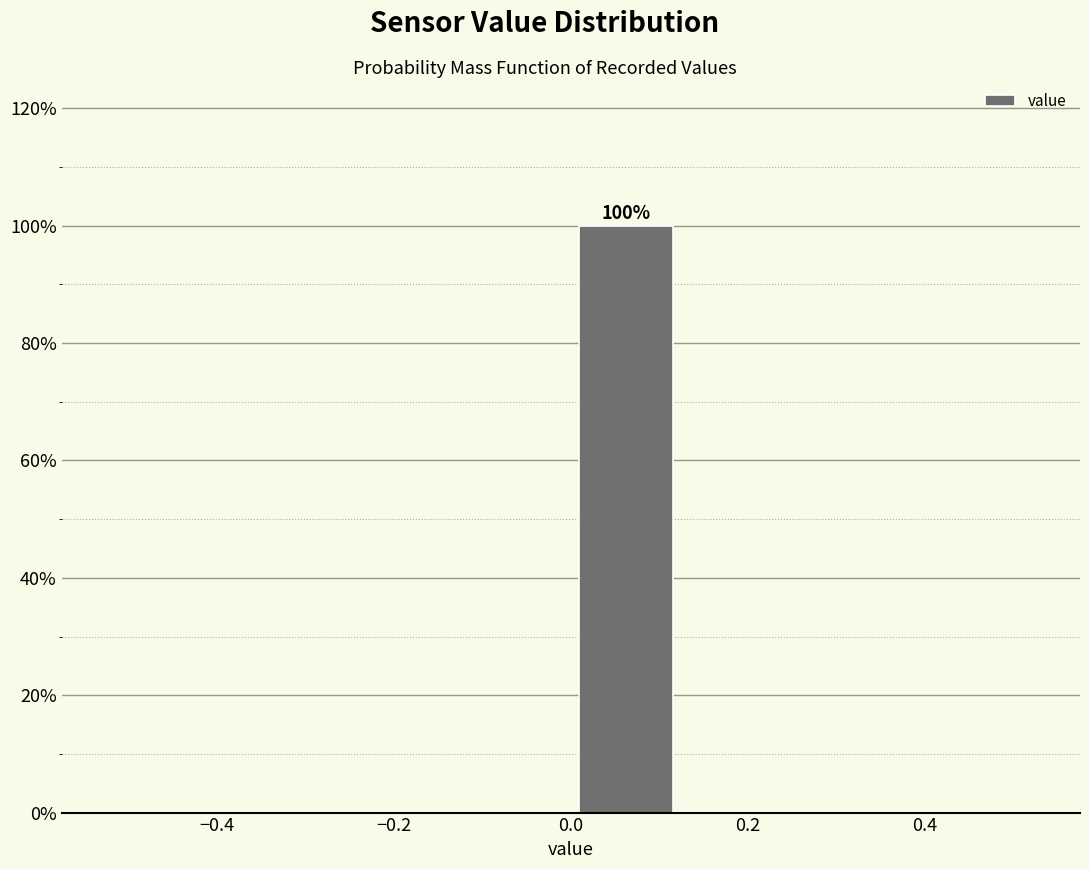

Which range on the x-axis has the tallest bar?

0.000 to 0.125